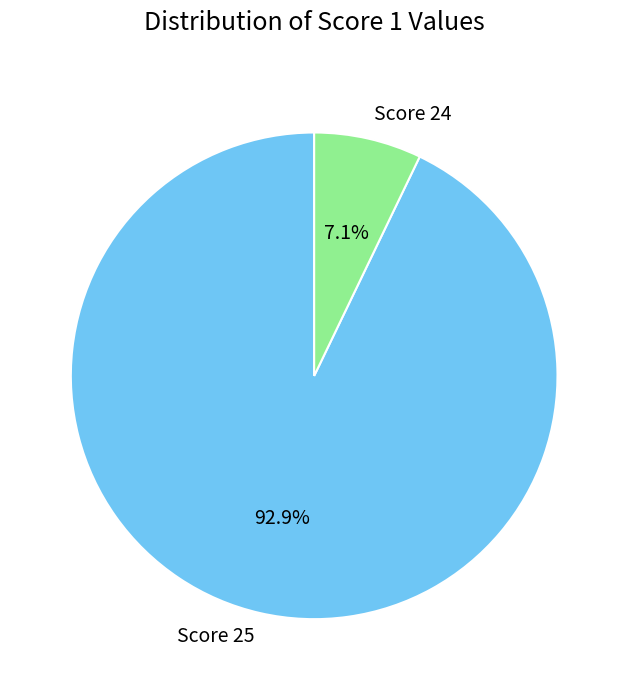

What percentage is the Score 25 slice, to the nearest percent?

93%